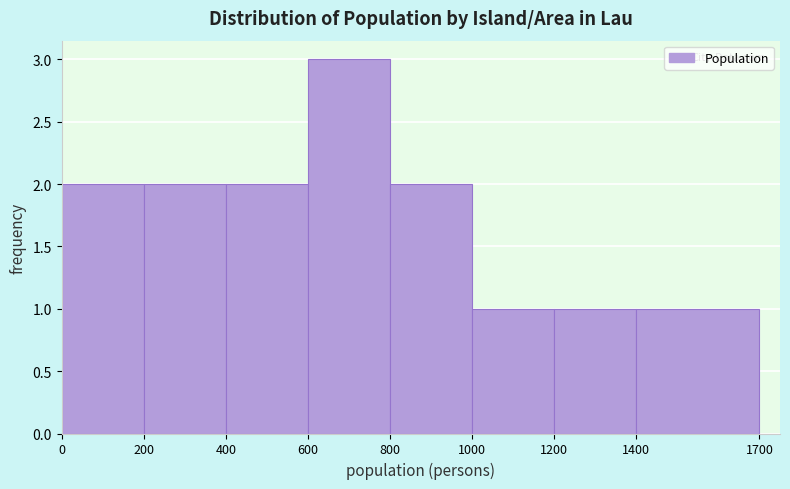

What is the height of the bar covering 0 to 200 on the x-axis? The values are not printed on the chart, so give them approximately, as read against the axis.

2